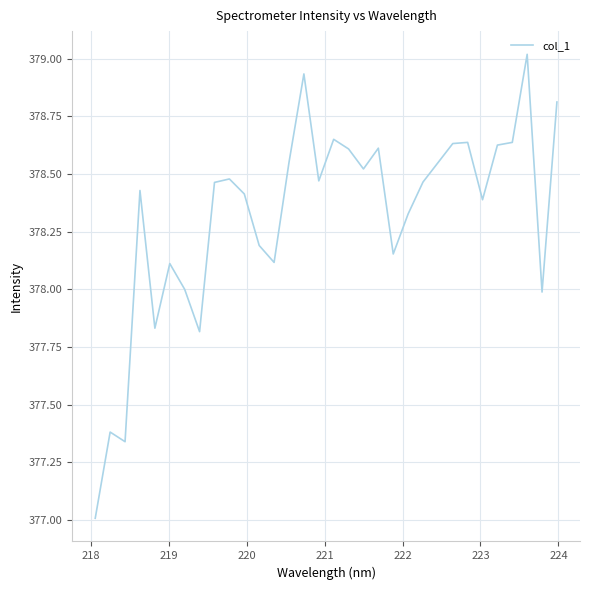

What is the greatest value displayed?

379.0